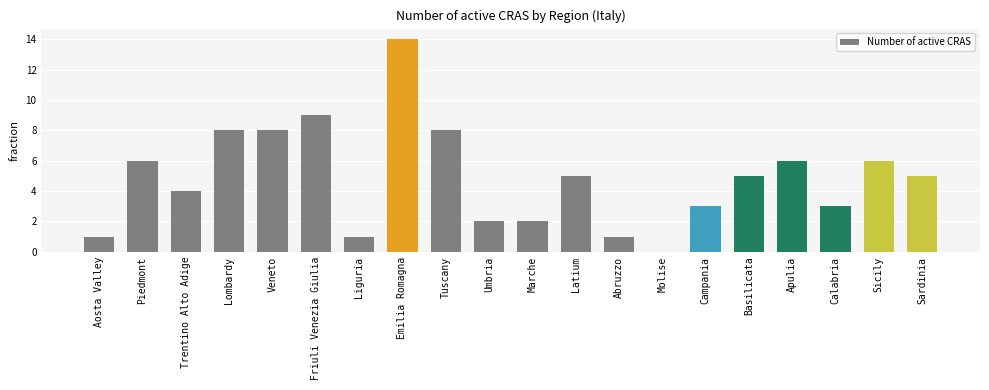

Which has a higher value, Umbria or Veneto?

Veneto